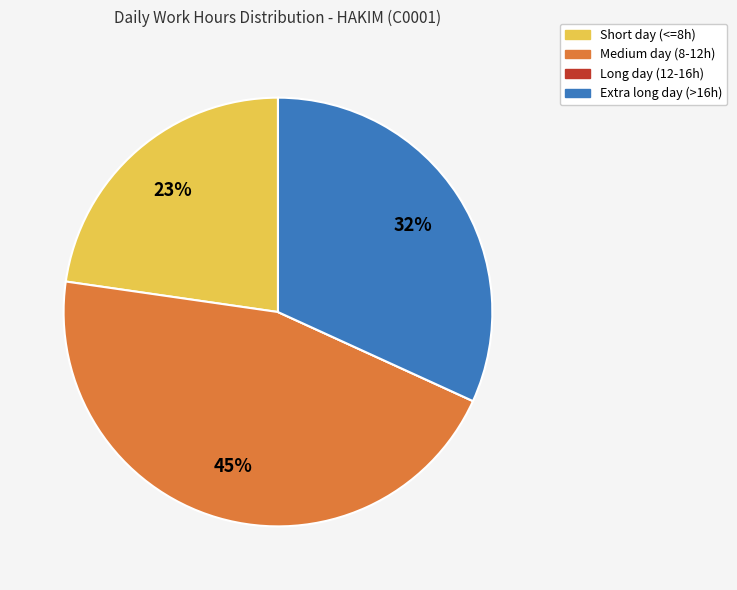

To the nearest percent, what is the difference between the largest and smallest slice percentages?

45%